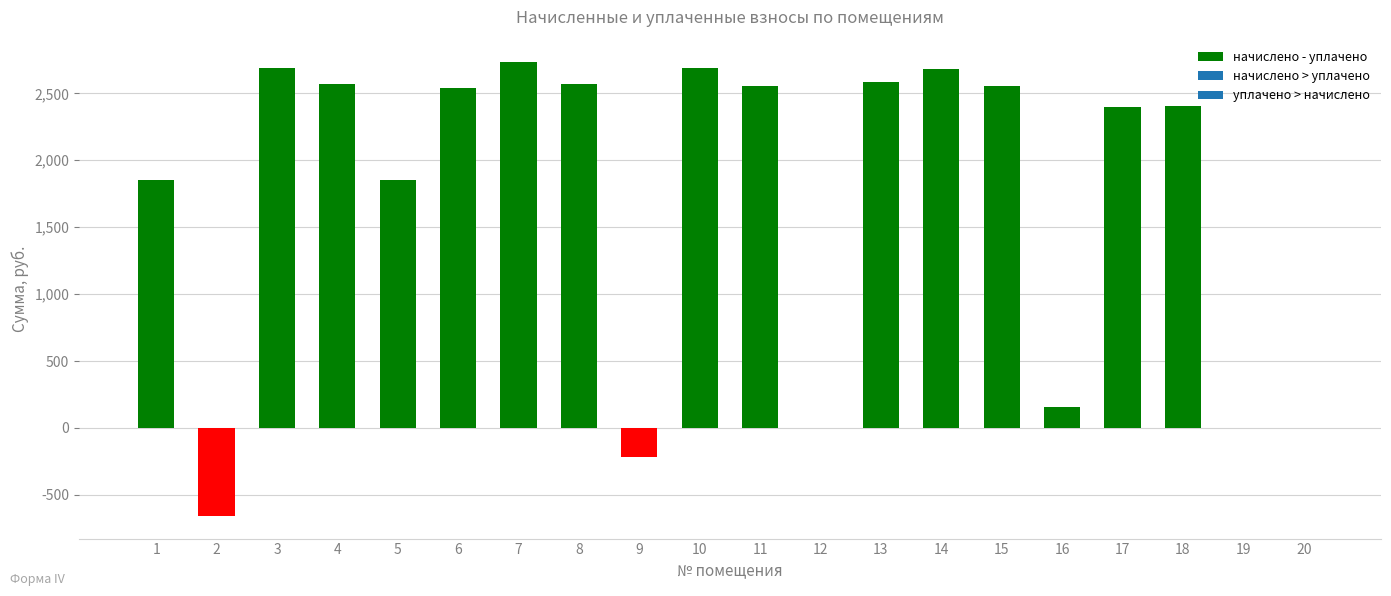

How many data points does each series have?

20